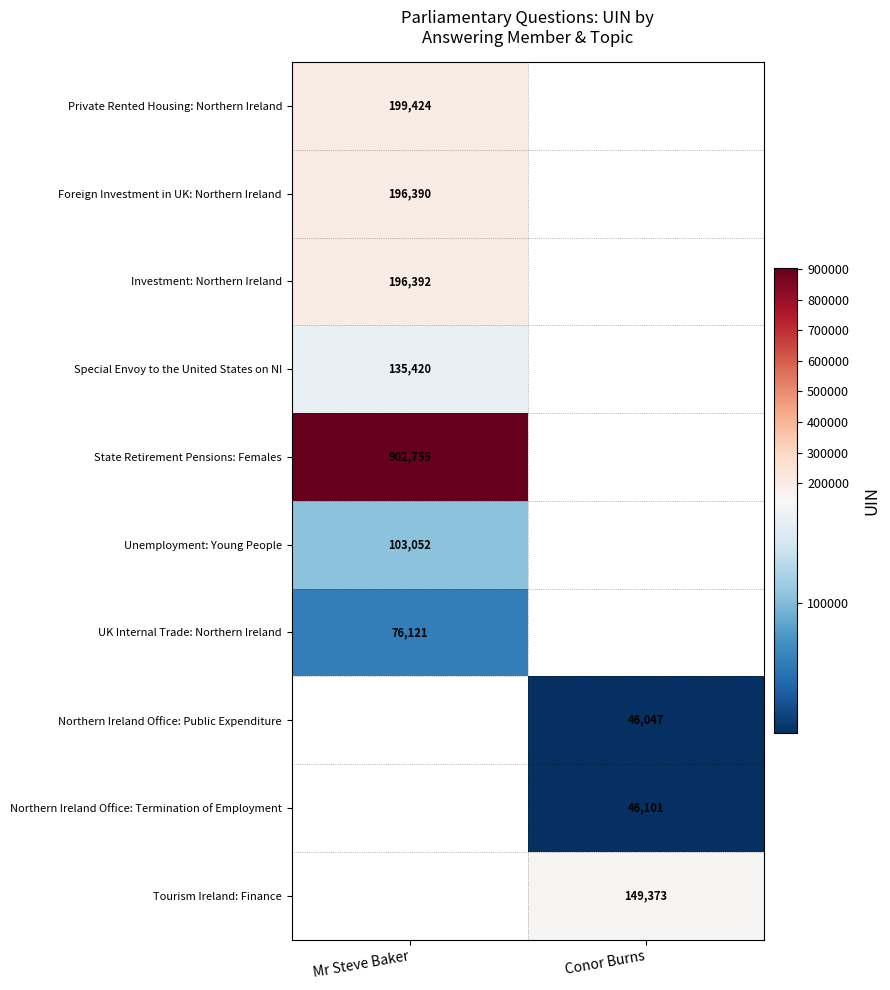

True or false: Unemployment: Young People has a value of 103052 at Mr Steve Baker.

True